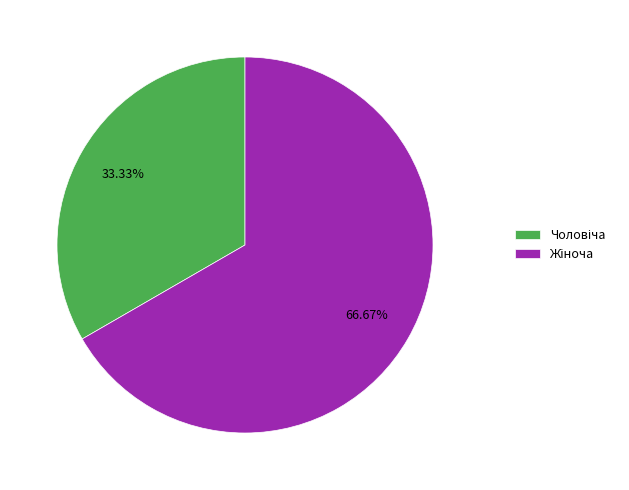

Does any single category account for the majority?

Yes